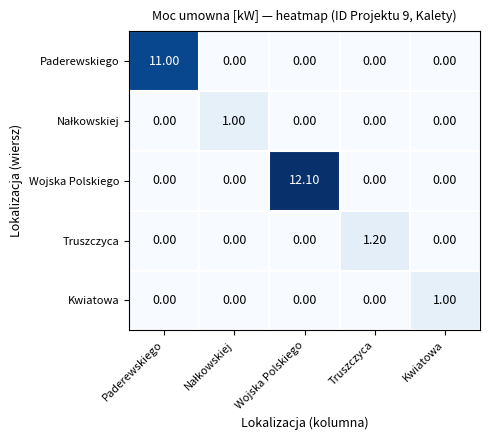

Between Wojska Polskiego and Truszczyca, which series saw the biggest shift?

Wojska Polskiego